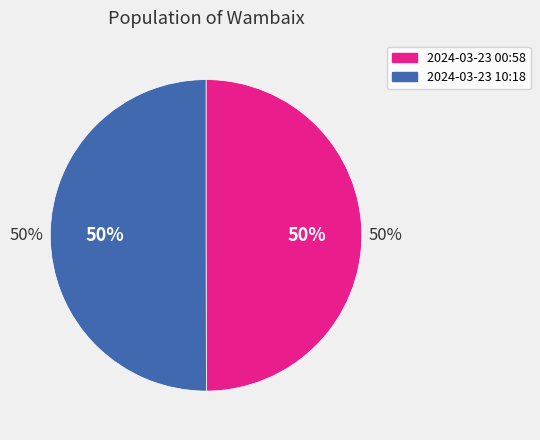

The 2024-03-23T00:58:23.468Z slice represents 37% of the pie. True or false?

False